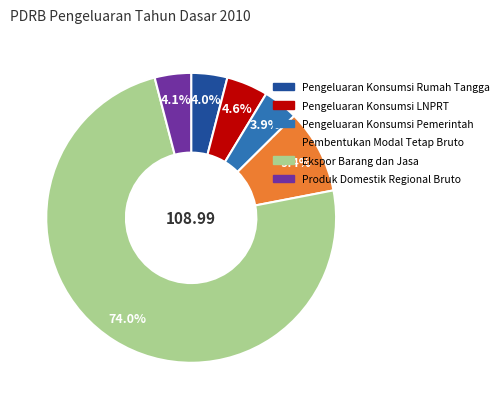

Which category accounts for the majority?

Ekspor Barang dan Jasa